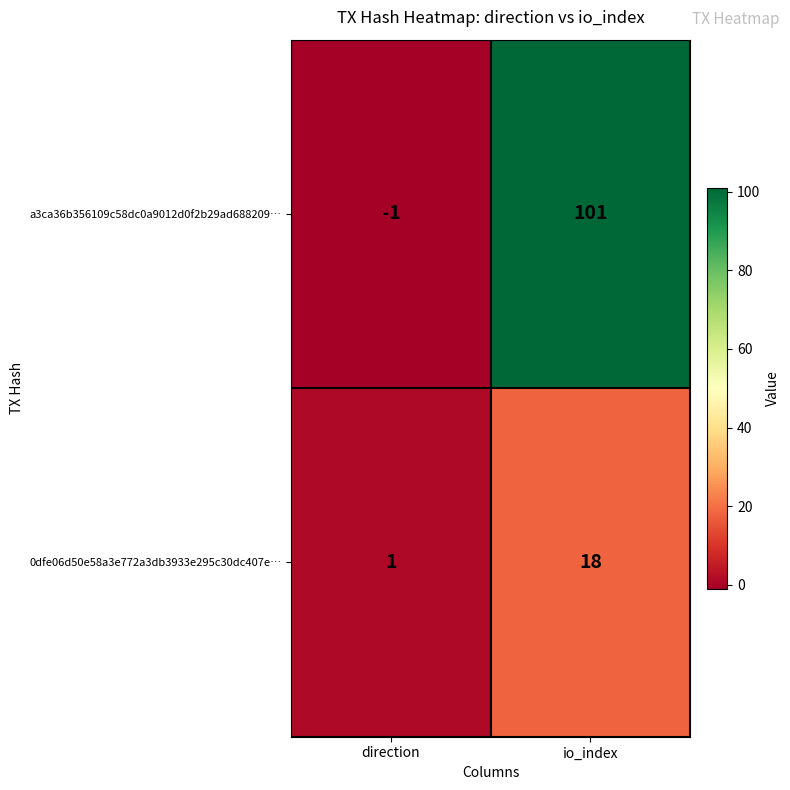

List the series in order of their overall mean, lowest first.

0dfe06d50e58a3e772a3db3933e295c30dc407e…, a3ca36b356109c58dc0a9012d0f2b29ad688209…